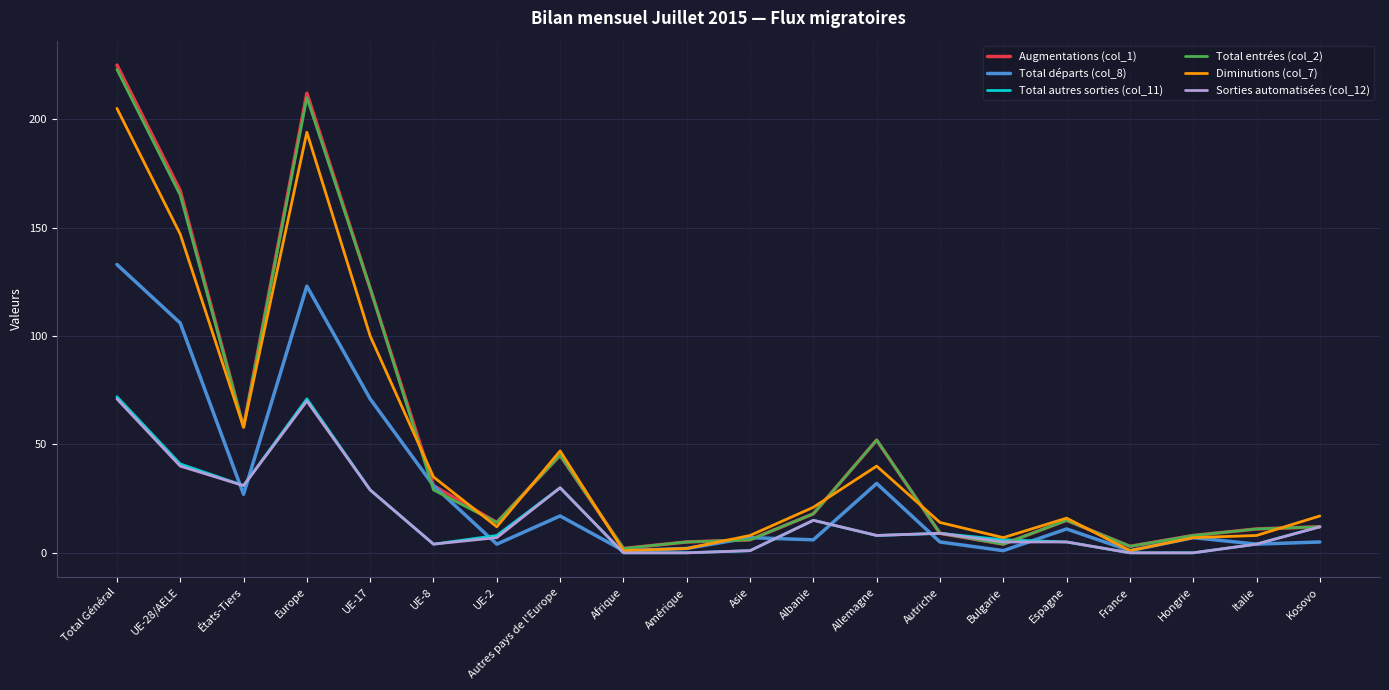

How many series are shown in this chart?

6